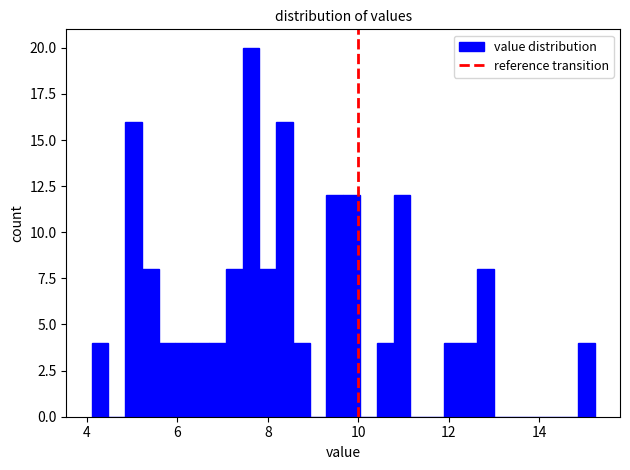

Read against the x-axis, roughly where is the centre of the tallest bar?

7.6